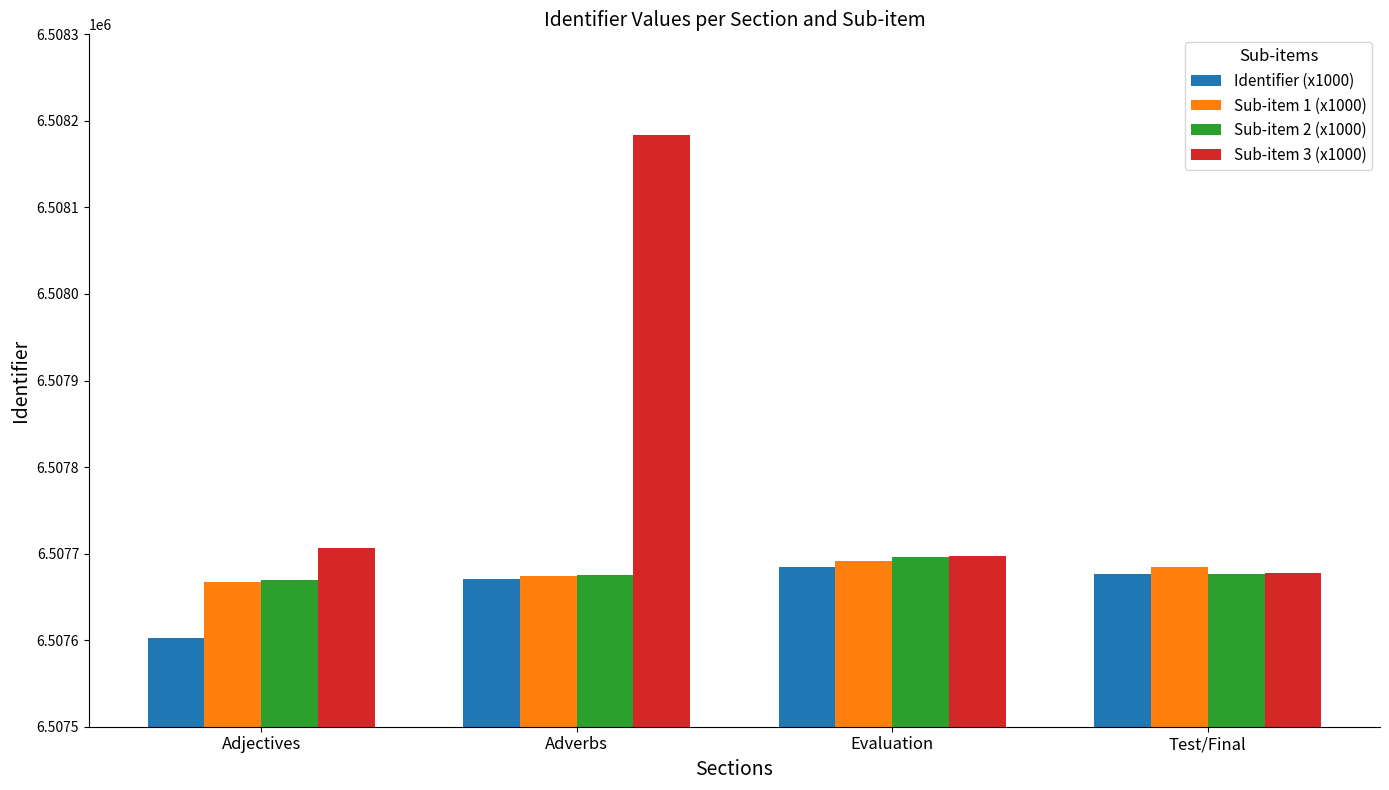

Which category has the lowest value in the Sub-item 3 (x1000) series?

Test/Final